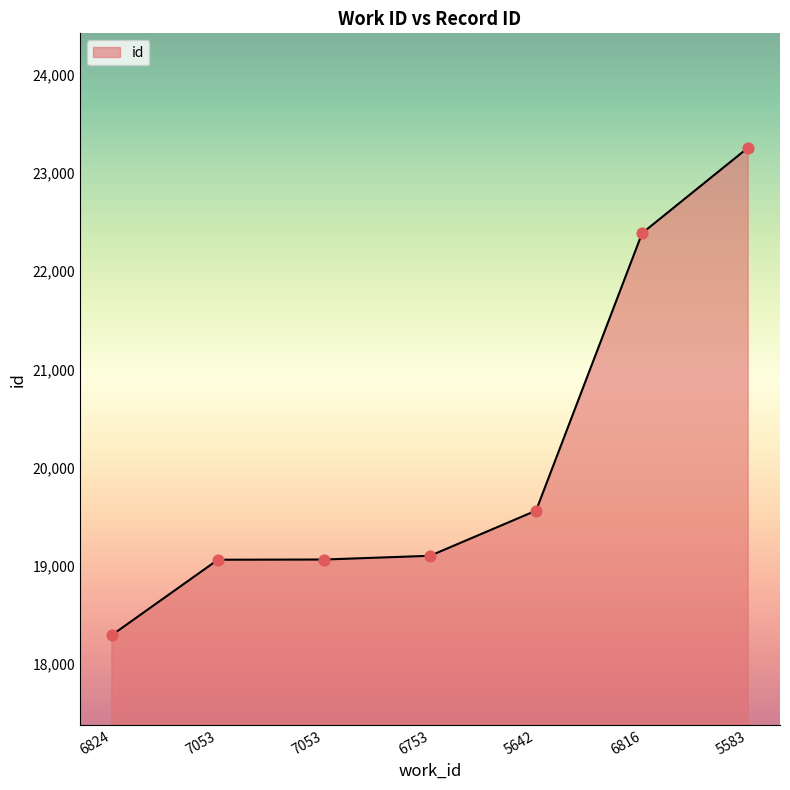

How many lines are shown in the chart?

1